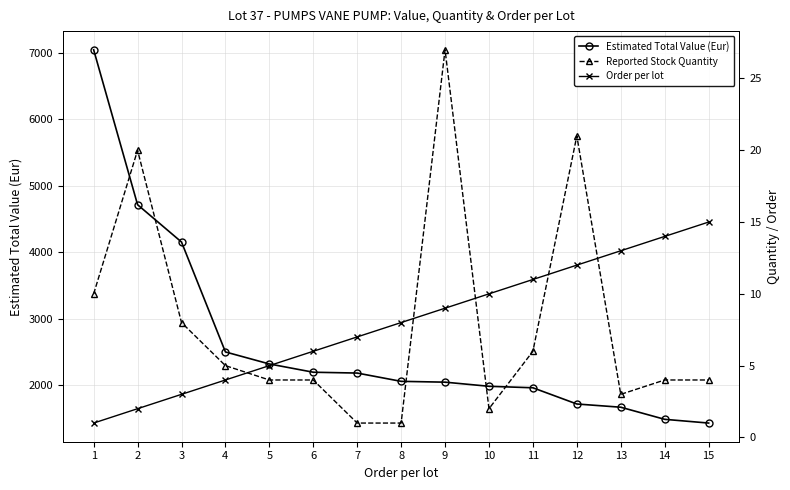

At which category is the sum across all series the highest?

1